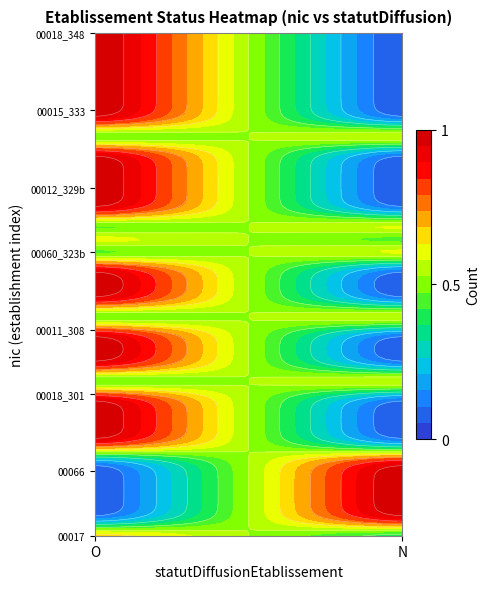

Reading left to right, transcribe all the data shown in this chart.

00017: 1	0
00025: 0	1
00033: 0	1
00041: 0	1
00058: 0	1
00066: 0	1
00074: 0	1
00012_265: 1	0
00011_275: 1	0
00015_295: 1	0
00017_300: 1	0
00018_301: 1	0
00048_305a: 0	1
00055_305b: 1	0
00011_306: 1	0
00012_307: 1	0
00011_308: 1	0
00067_309: 0	1
00014_310: 1	0
00013_313a: 1	0
00012_313b: 1	0
00029_323a: 1	0
00060_323b: 0	1
00016_328a: 1	0
00014_328b: 0	1
00010_328c: 1	0
00019_329a: 1	0
00012_329b: 1	0
00068_331a: 1	0
00012_331b: 1	0
00044_332a: 1	0
00049_332b: 0	1
00013_332c: 1	0
00015_333: 1	0
00017_339a: 1	0
00048_339b: 1	0
00013_340: 1	0
00013_342a: 1	0
00030_342b: 1	0
00018_348: 1	0